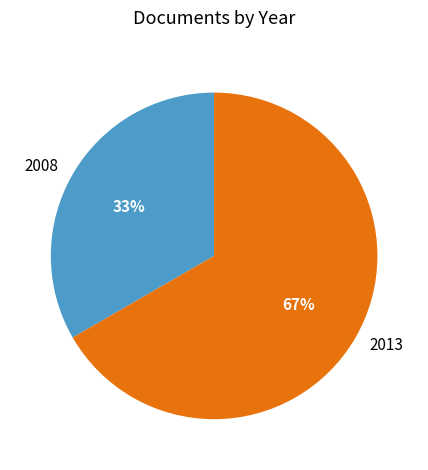

To the nearest percent, what is the average slice percentage?

50%